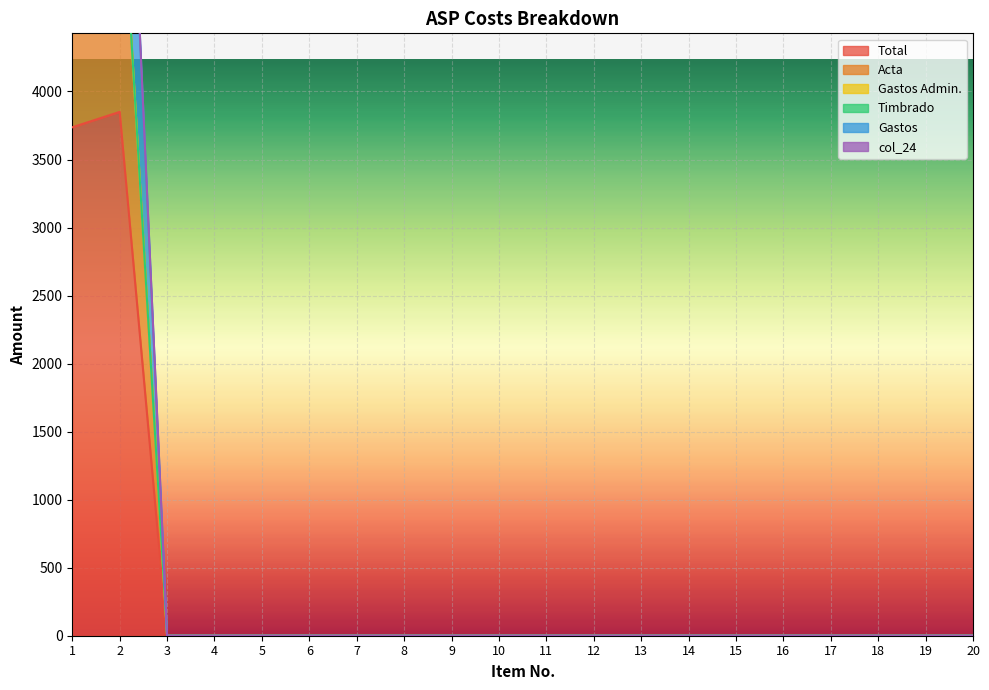

Which series has the largest total across all categories?

Total